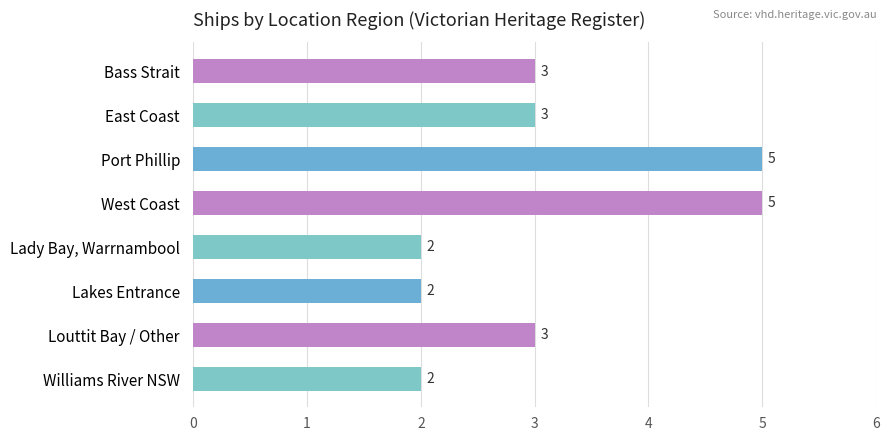

What is the smallest value displayed?

2